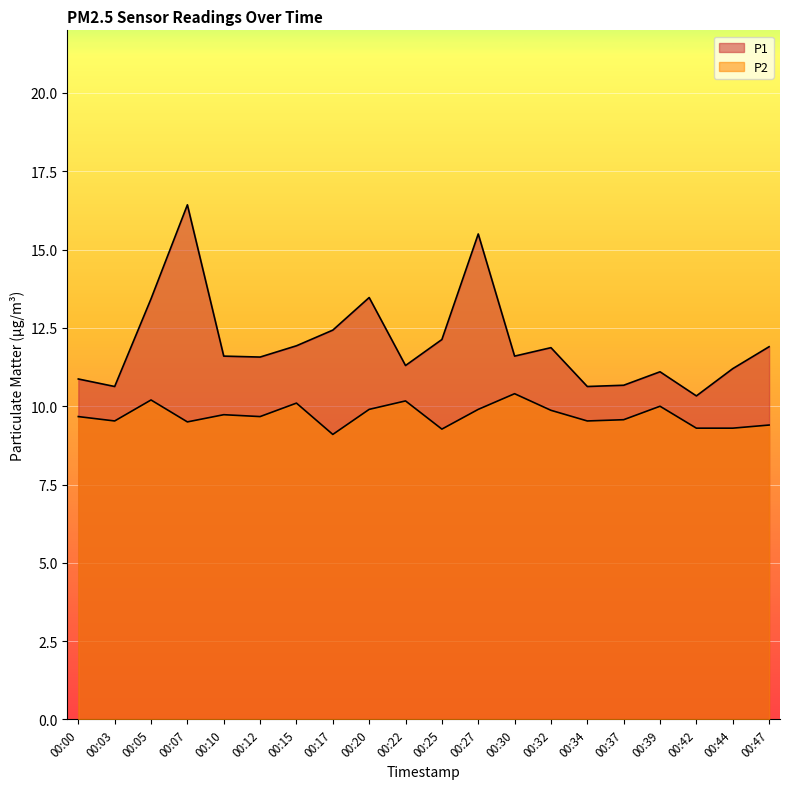

Reading right to left, what are all the values shown in this chart?

P1: 00:47=11.9	00:44=11.2	00:42=10.3	00:39=11.1	00:37=10.7	00:34=10.6	00:32=11.9	00:30=11.6	00:27=15.5	00:25=12.1	00:22=11.3	00:20=13.5	00:17=12.4	00:15=11.9	00:12=11.6	00:10=11.6	00:07=16.4	00:05=13.4	00:03=10.6	00:00=10.9
P2: 00:47=9.4	00:44=9.3	00:42=9.3	00:39=10.0	00:37=9.6	00:34=9.5	00:32=9.9	00:30=10.4	00:27=9.9	00:25=9.3	00:22=10.2	00:20=9.9	00:17=9.1	00:15=10.1	00:12=9.7	00:10=9.7	00:07=9.5	00:05=10.2	00:03=9.5	00:00=9.7